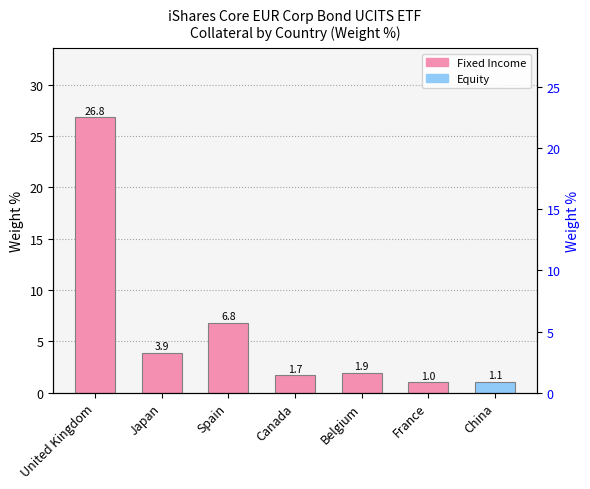

Which category has the lowest value across all series?

France